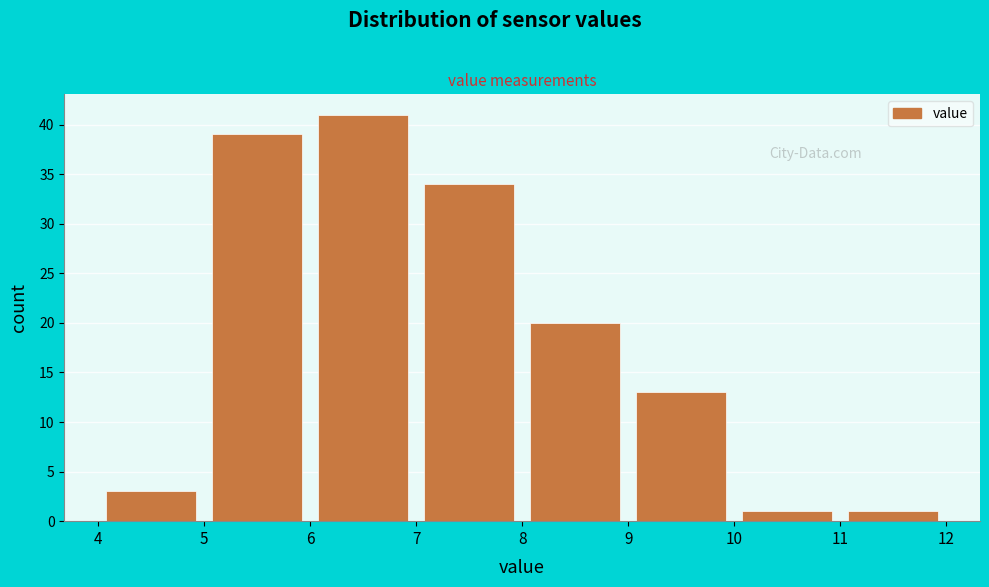

How tall is the bar that spans 9 to 10 on the x-axis? The values are not printed on the chart, so give them approximately, as read against the axis.

13